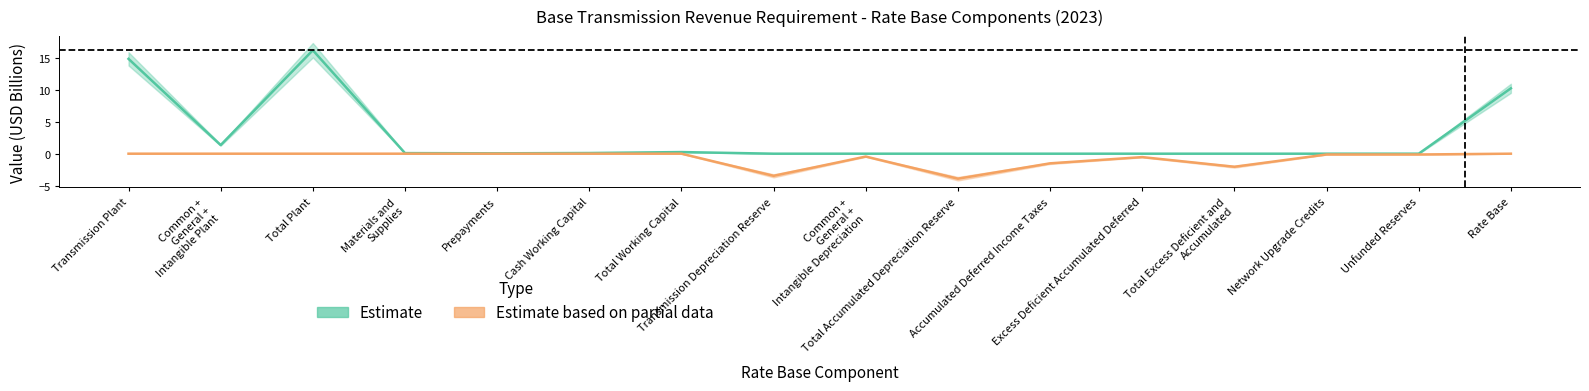

Reading left to right, list all the values displayed in this chart.

Estimate: 14.8	1.3	16.2	0.1	0.1	0.1	0.3	0.0	0.0	0.0	0.0	0.0	0.0	0.0	0.0	10.2
Estimate based on partial data: 0.0	0.0	0.0	0.0	0.0	0.0	0.0	-3.5	-0.4	-3.9	-1.5	-0.5	-2.0	-0.1	-0.1	0.0